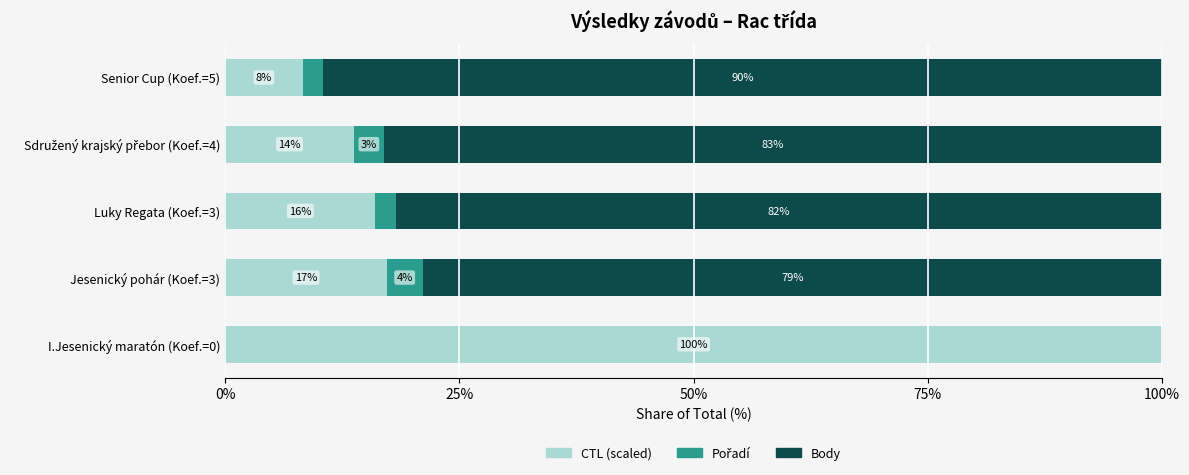

What is the total value across all series at Senior Cup (Koef.=5)?

100.0